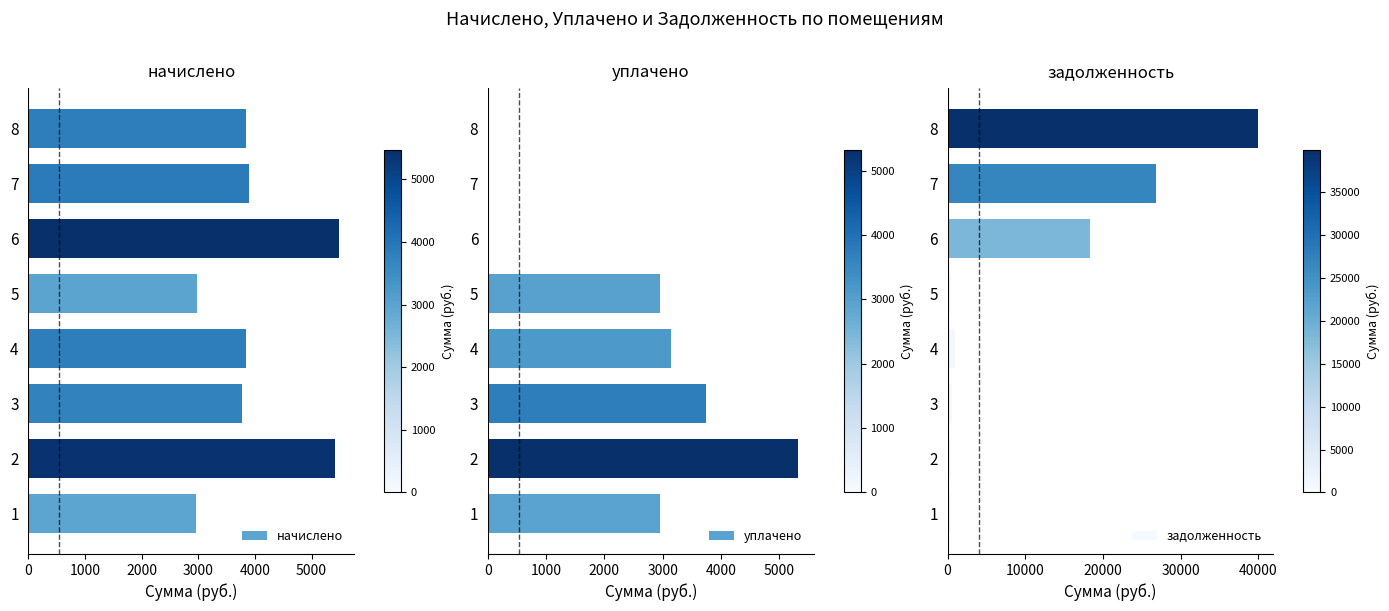

The value of начислено at 6 is 3057.6. True or false?

False